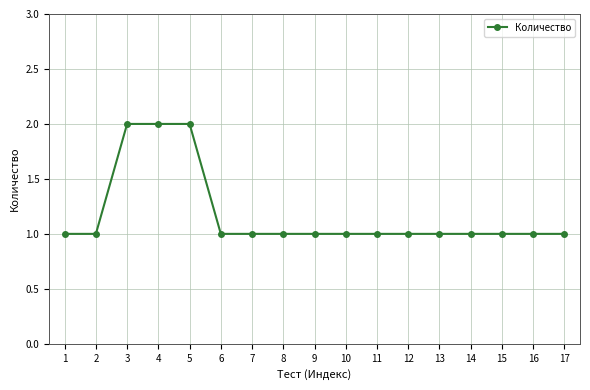

The chart shows a value of 1 at 13. True or false?

True